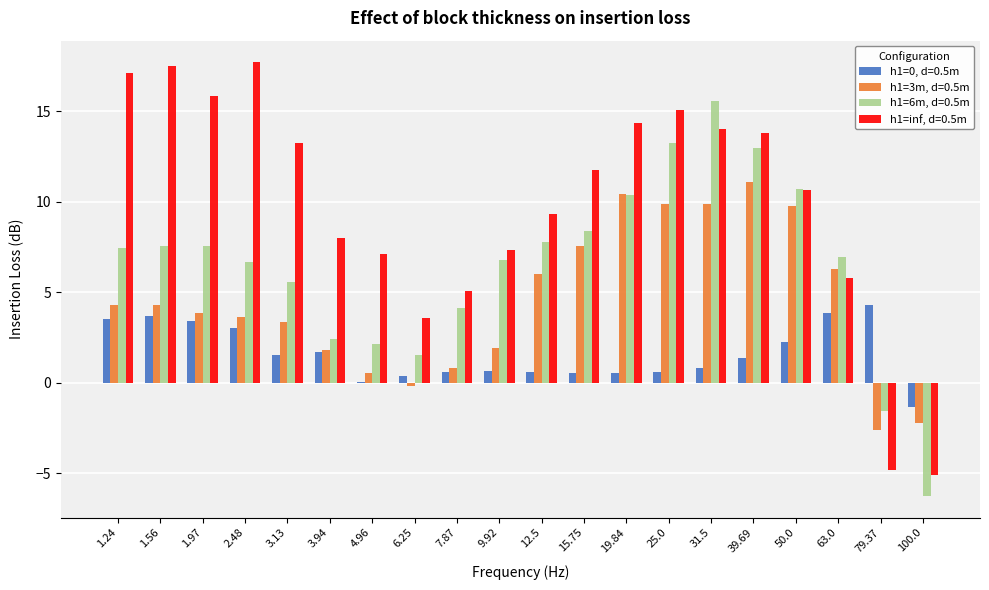

What is the sum of all h1=0, d=0.5m values?

32.0